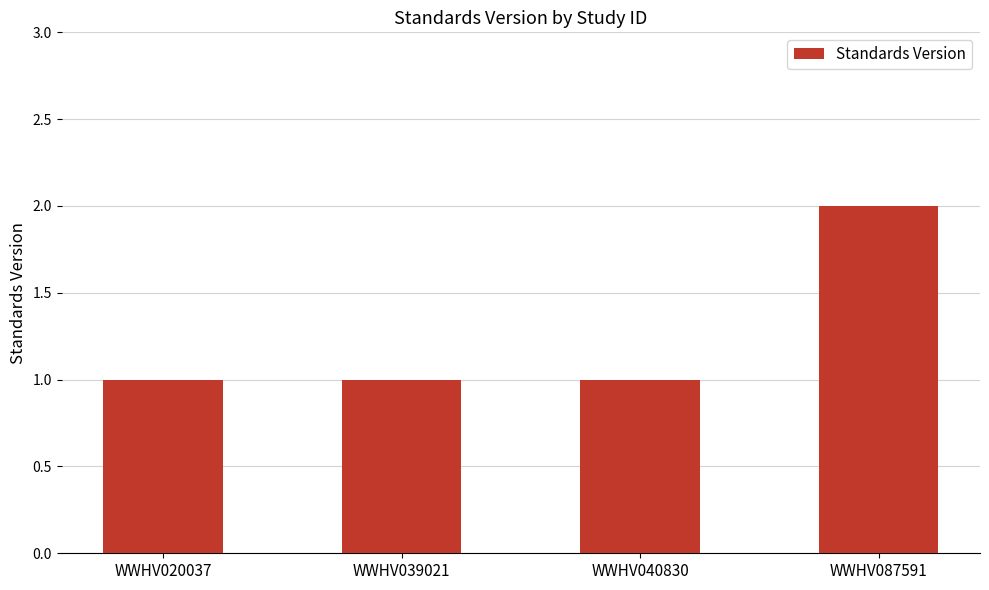

How many categories are shown in the chart?

4